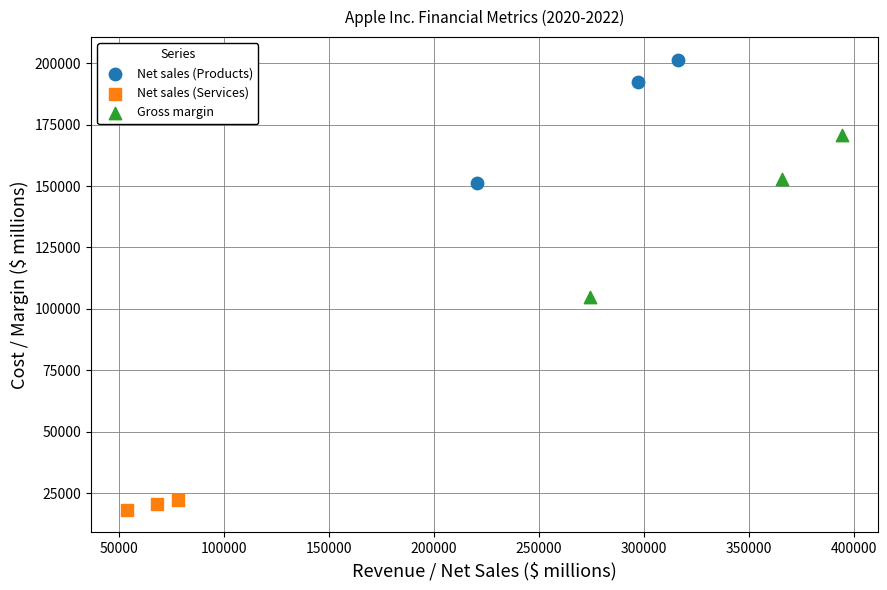

Which series reaches the maximum Y coordinate?

Net sales (Products)